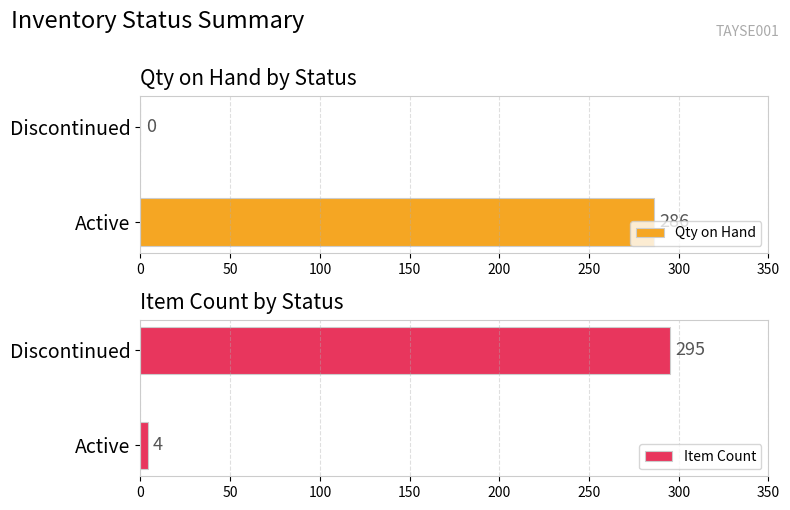

What is the sum of the Qty on Hand values at Active and Discontinued?

286